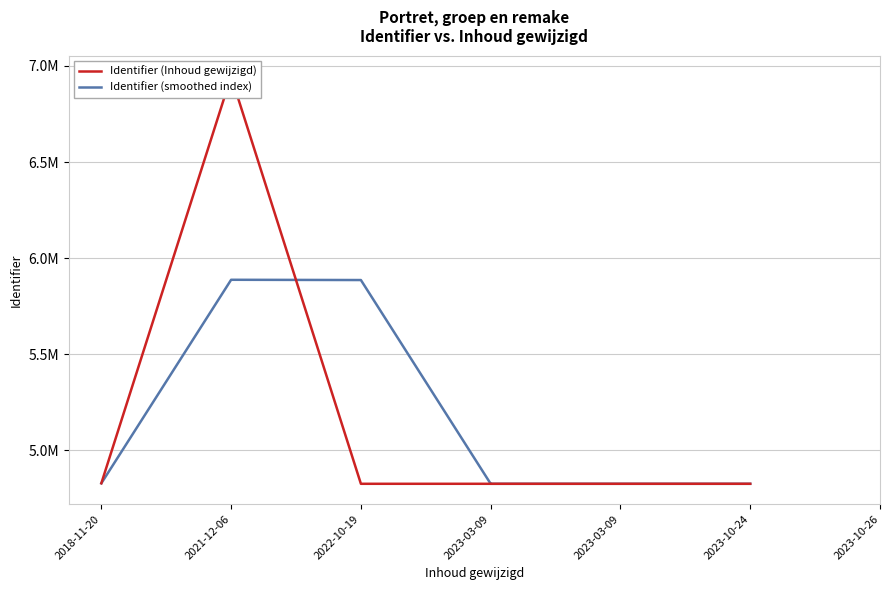

List the series in order of their overall mean, highest first.

Identifier (smoothed index), Identifier (Inhoud gewijzigd)